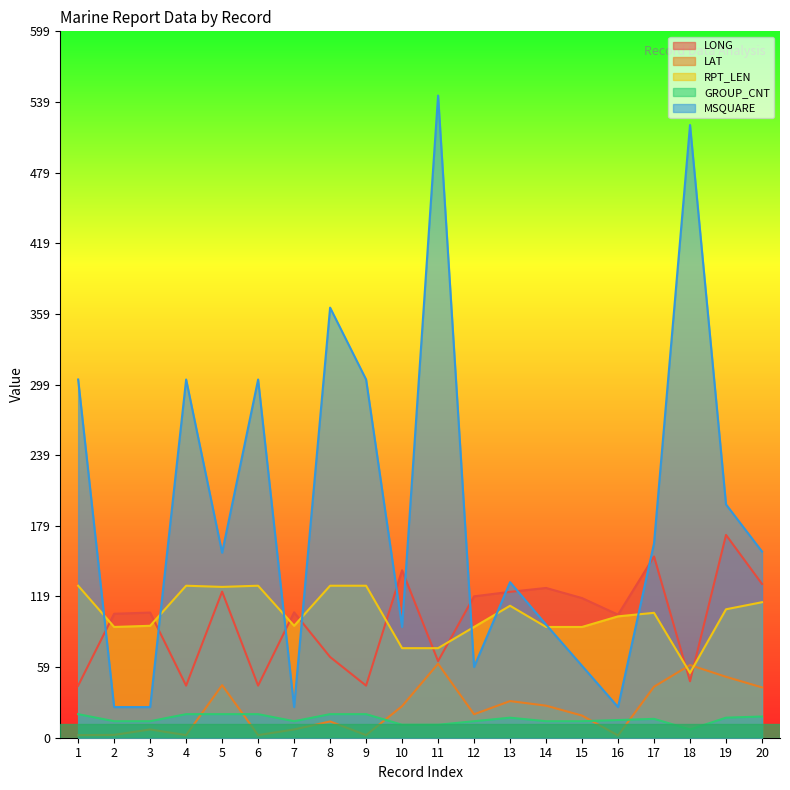

Reading left to right, transcribe all the data shown in this chart.

LONG: 1=44.2	2=105.2	3=106.2	4=44.2	5=124.0	6=44.2	7=106.4	8=68.5	9=44.2	10=142.1	11=65.0	12=120.0	13=123.8	14=127.1	15=118.5	16=104.4	17=153.8	18=47.9	19=172.1	20=130.5
LAT: 1=2.2	2=2.4	3=7.0	4=2.2	5=44.6	6=2.2	7=7.0	8=13.8	9=2.2	10=26.8	11=62.8	12=19.9	13=31.1	14=27.2	15=18.8	16=1.9	17=43.3	18=61.7	19=51.7	20=42.7
RPT_LEN: 1=129.0	2=94.0	3=95.0	4=129.0	5=128.0	6=129.0	7=95.0	8=129.0	9=129.0	10=76.0	11=76.0	12=94.0	13=112.0	14=94.0	15=94.0	16=103.0	17=106.0	18=55.0	19=109.0	20=115.0
GROUP_CNT: 1=20.0	2=14.0	3=14.0	4=20.0	5=20.0	6=20.0	7=14.0	8=20.0	9=20.0	10=11.0	11=11.0	12=14.0	13=17.0	14=14.0	15=14.0	16=15.0	17=16.0	18=7.0	19=17.0	20=18.0
MSQUARE: 1=304.0	2=26.0	3=26.0	4=304.0	5=157.0	6=304.0	7=26.0	8=365.0	9=304.0	10=94.0	11=545.0	12=60.0	13=132.0	14=96.0	15=61.0	16=26.0	17=165.0	18=520.0	19=198.0	20=158.0